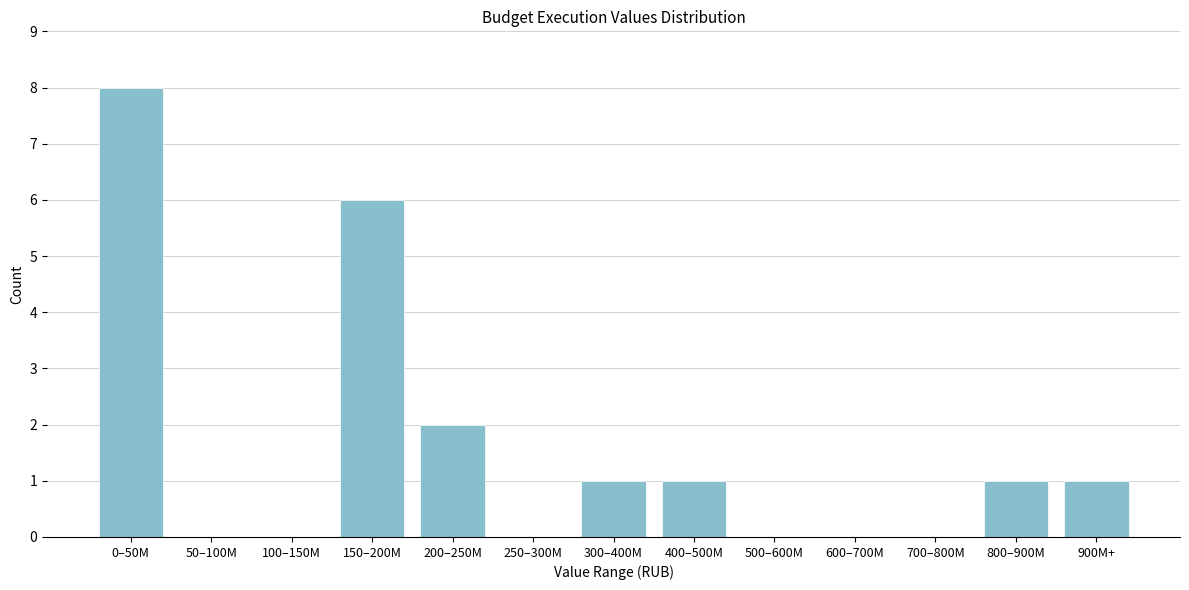

Reading left to right, what are all the values shown in this chart?

0–50M=8	50–100M=0	100–150M=0	150–200M=6	200–250M=2	250–300M=0	300–400M=1	400–500M=1	500–600M=0	600–700M=0	700–800M=0	800–900M=1	900M+=1